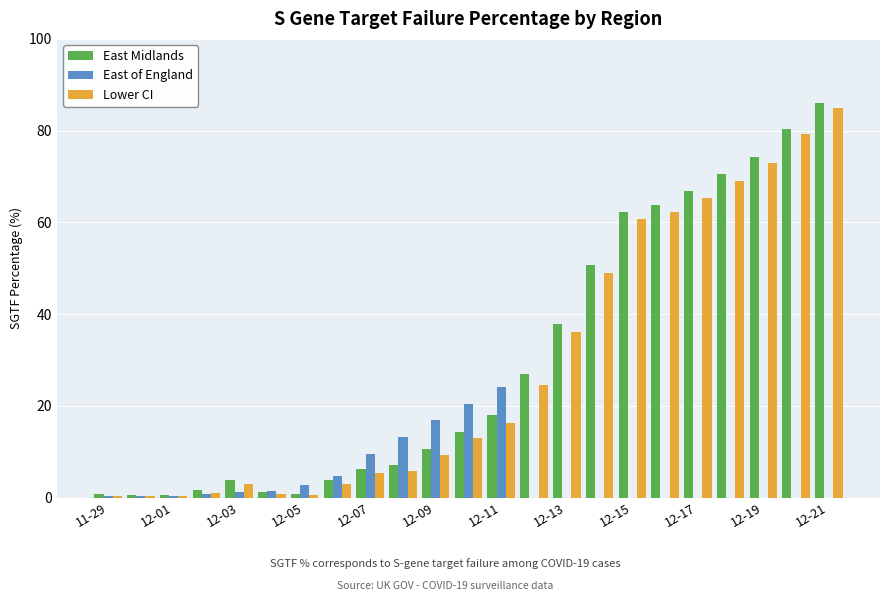

What is the maximum value for East Midlands?

86.1